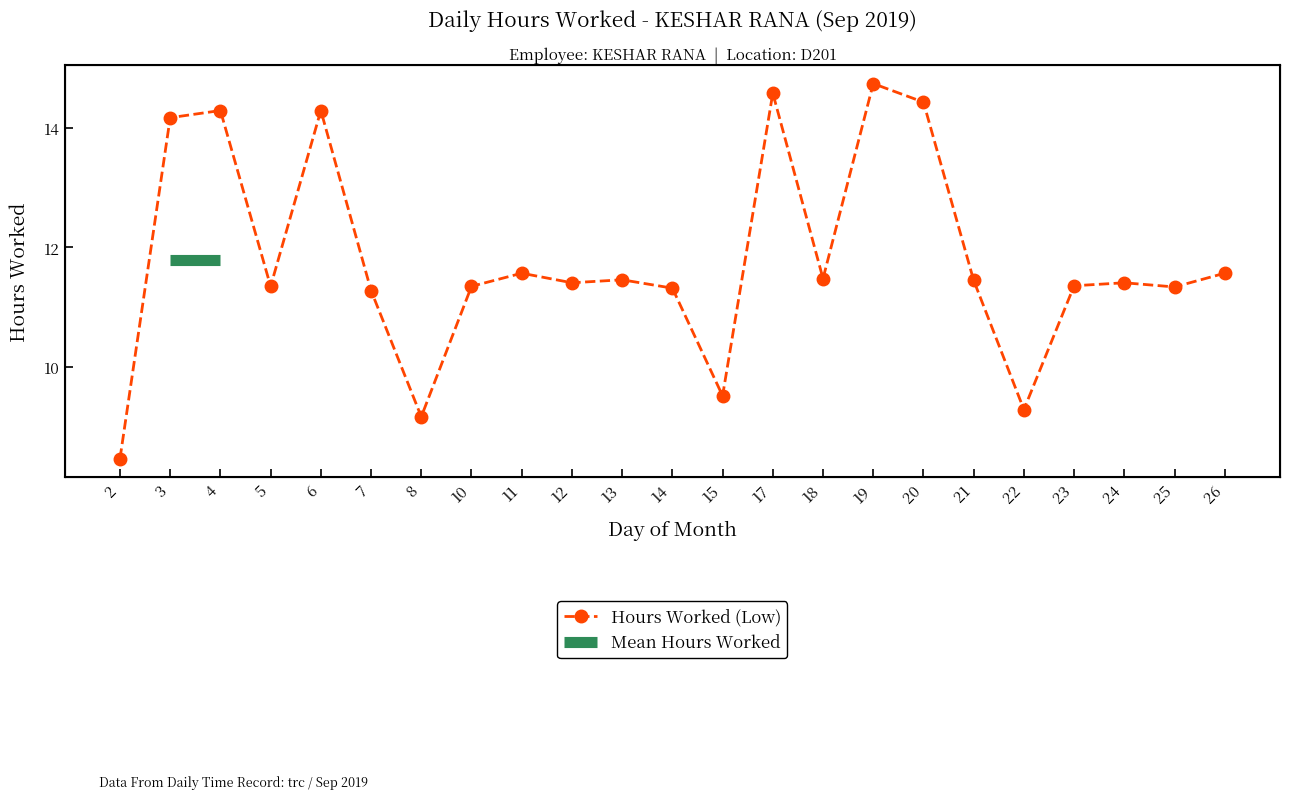

How many lines are shown in the chart?

1